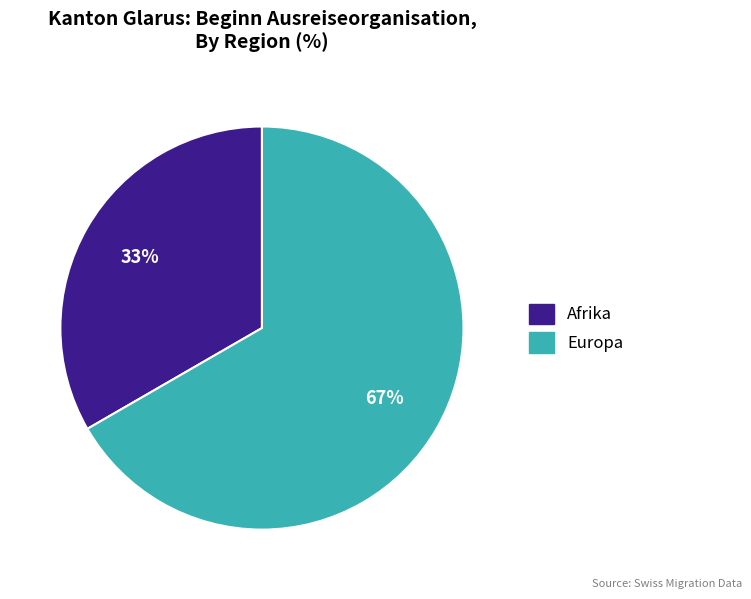

Is there any slice that represents more than half of the pie?

Yes